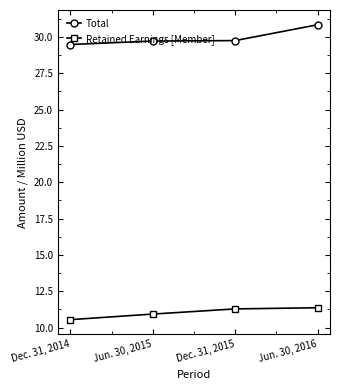

What is the average value of the Total series?

29.9